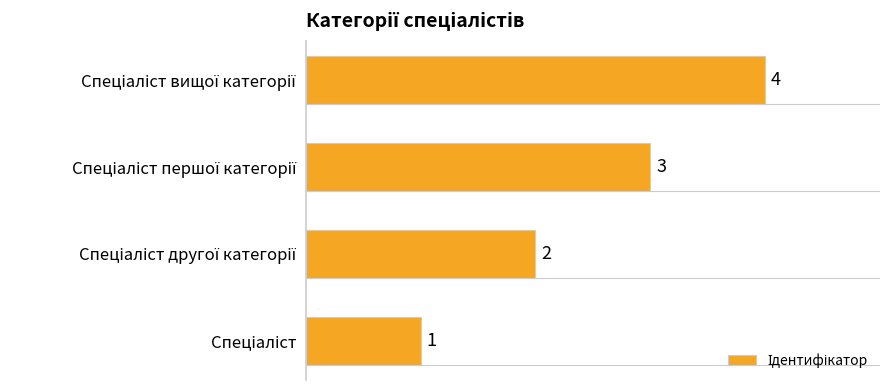

How many values are between 2 and 4?

3